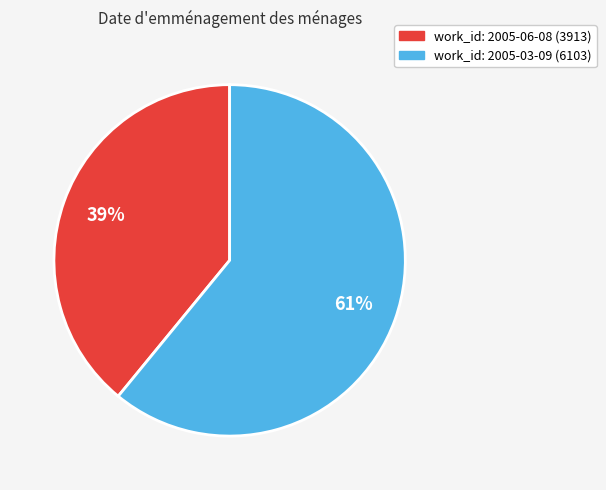

Is there a majority slice in this chart?

Yes